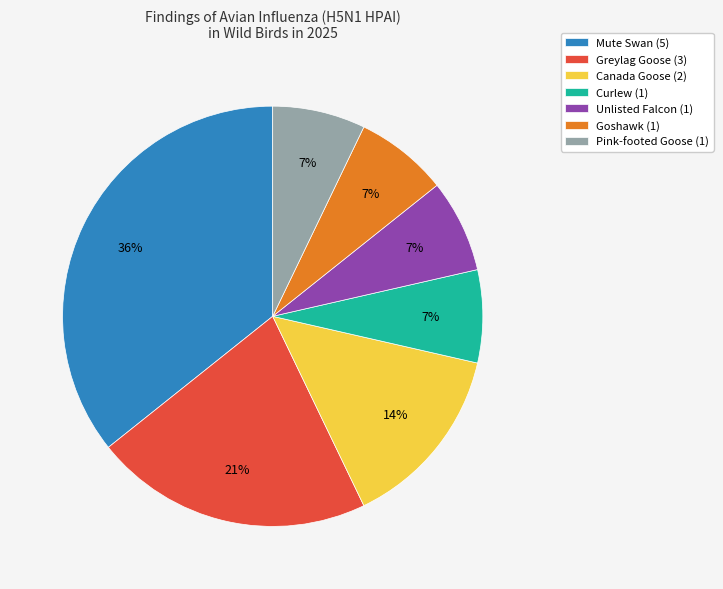

To the nearest percent, what portion does Mute Swan (5) represent?

36%